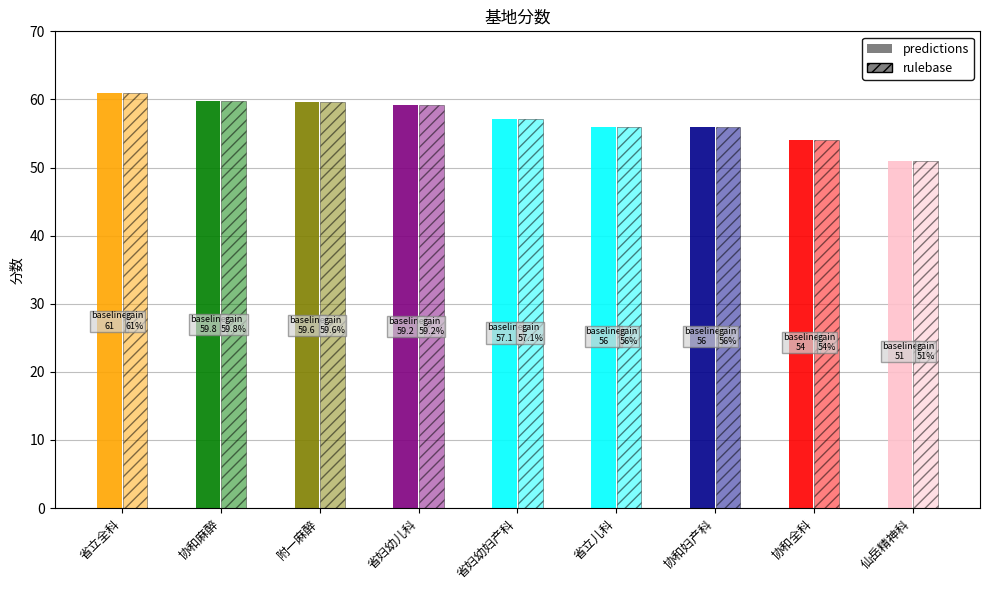

Reading right to left, extract all data points from this chart.

51.0	54.0	56.0	56.0	57.1	59.2	59.6	59.8	61.0